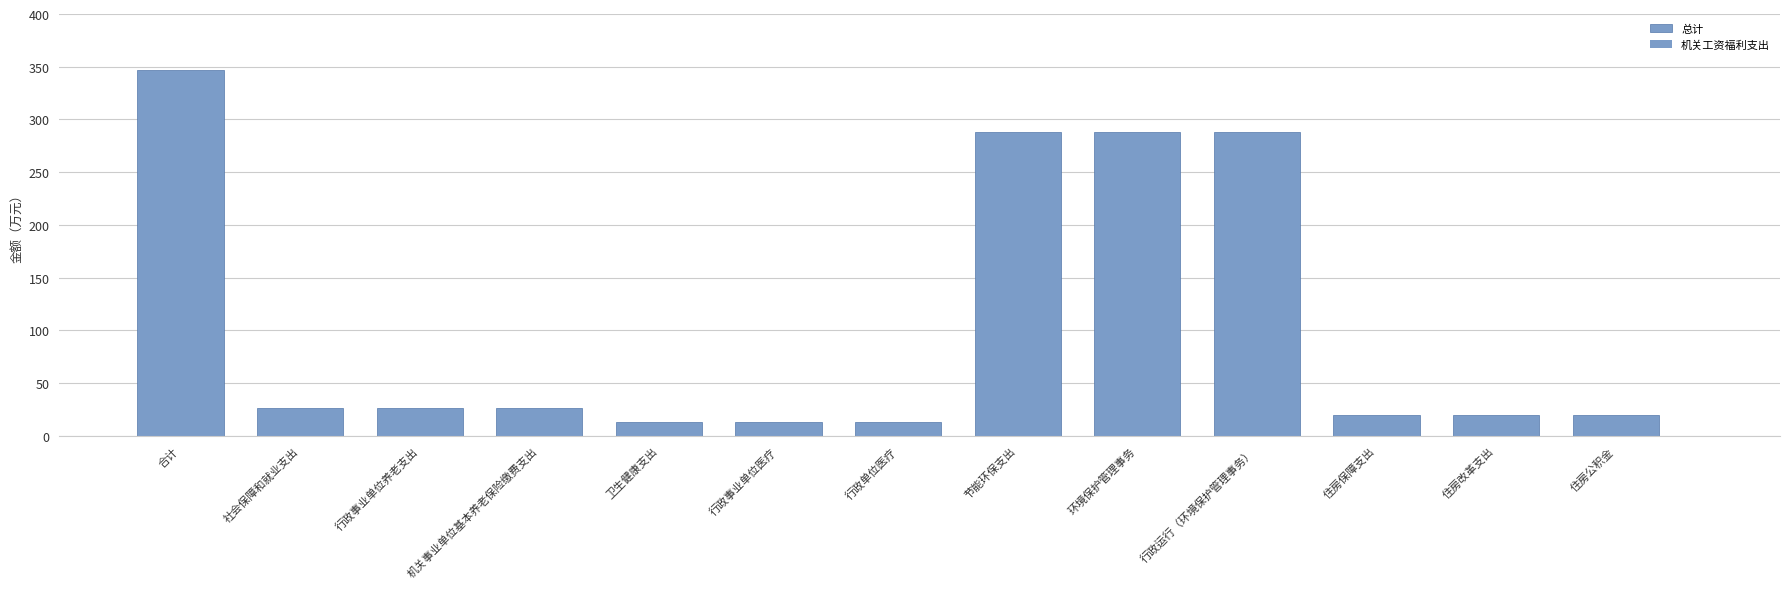

What is the difference between the highest and lowest values at 环境保护管理事务?

119.8